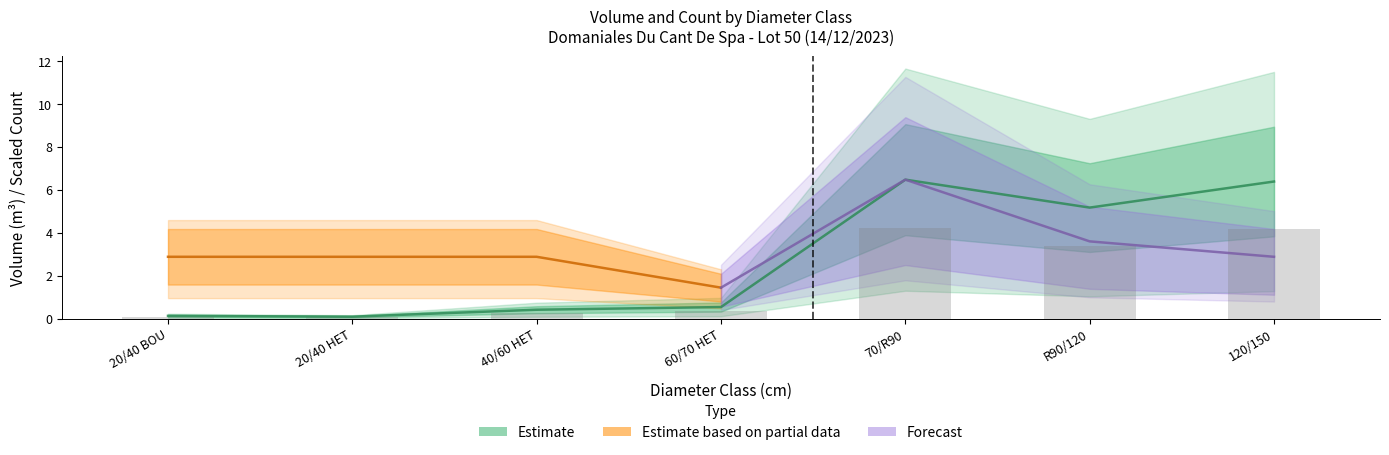

What is the difference between the values at 20/40 BOU and 70/R90?

6.3